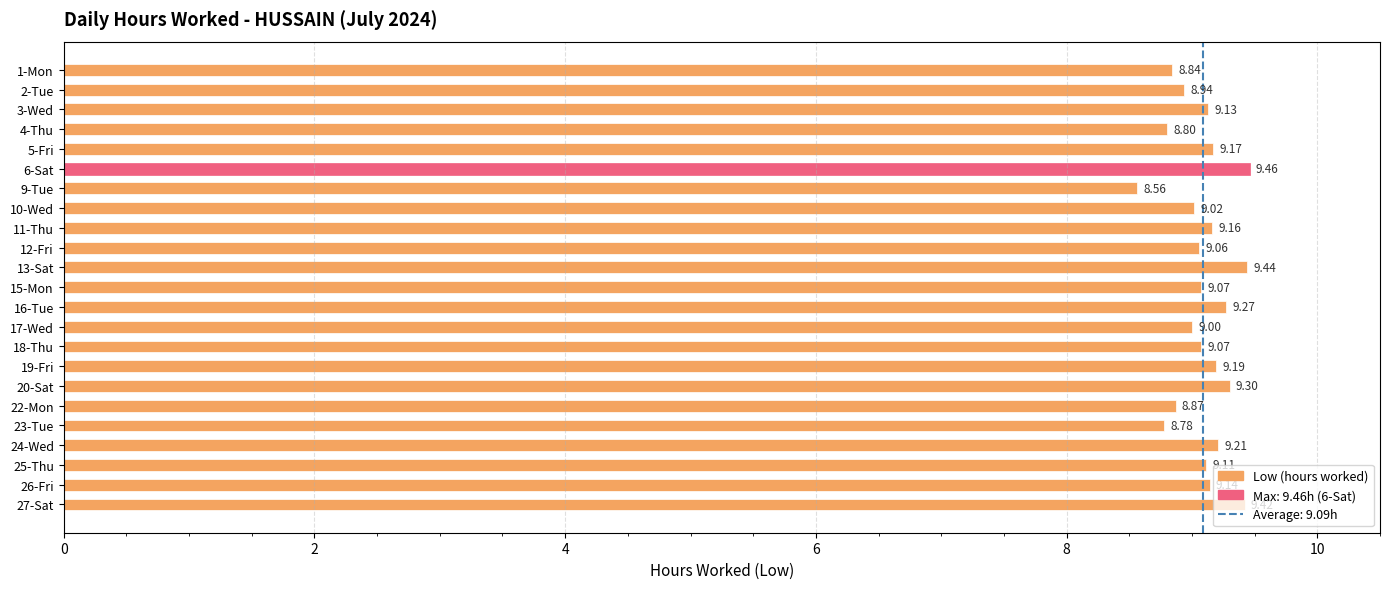

What is the greatest value displayed?

9.5